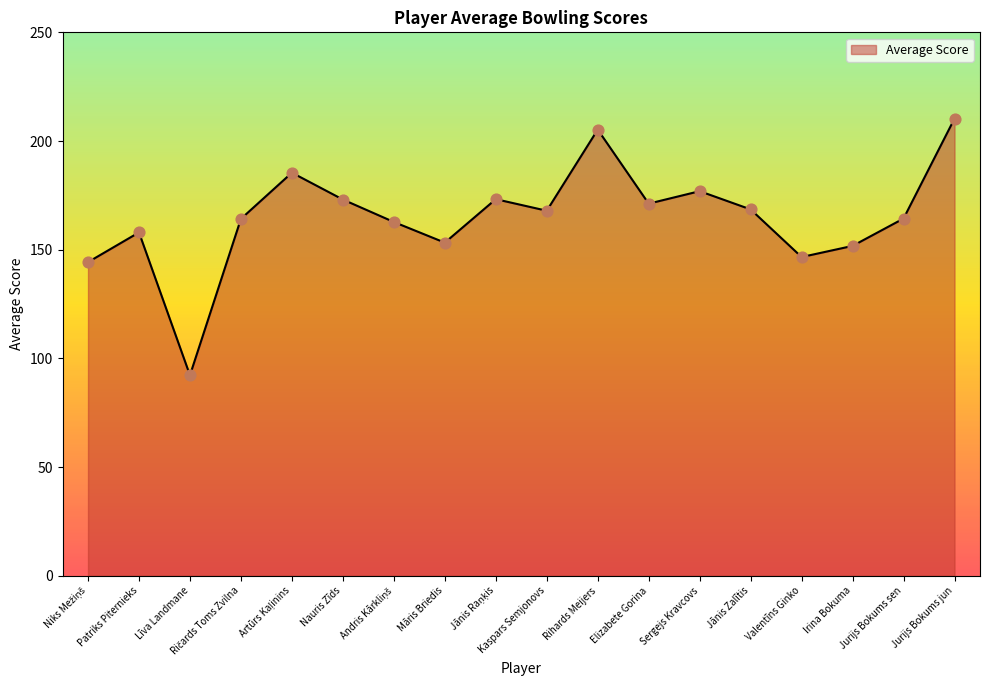

Which has a higher value, Patriks Piternieks or Irina Bokuma?

Patriks Piternieks